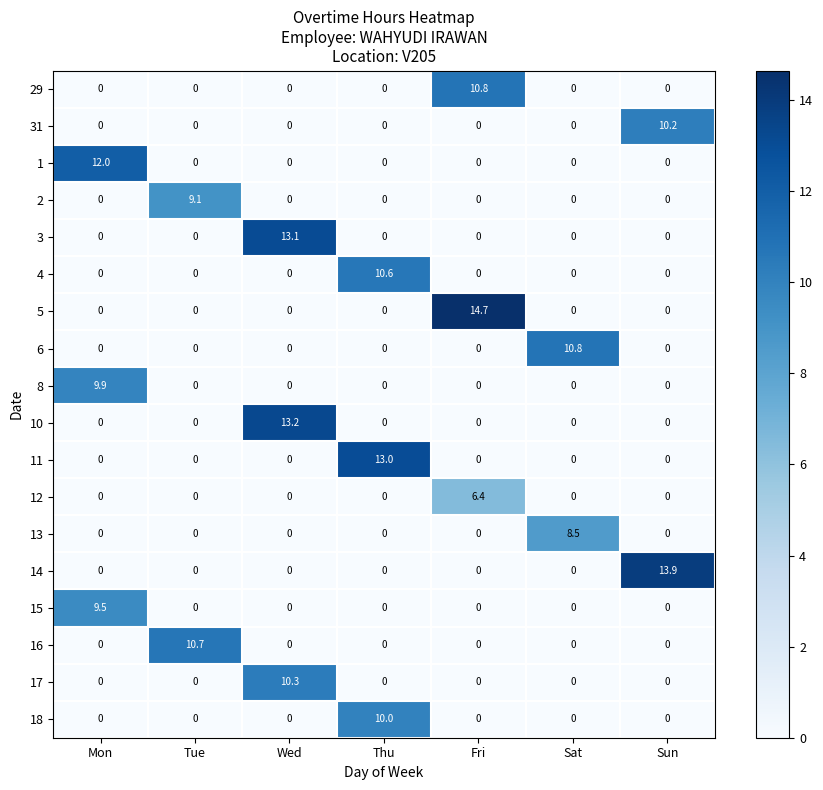

Between Fri and Sun, which series saw the biggest shift?

5